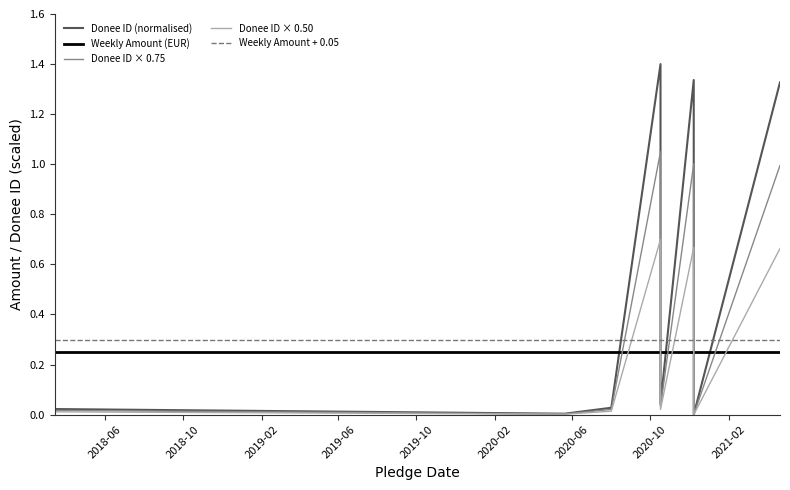

What is the greatest value displayed?

1.4